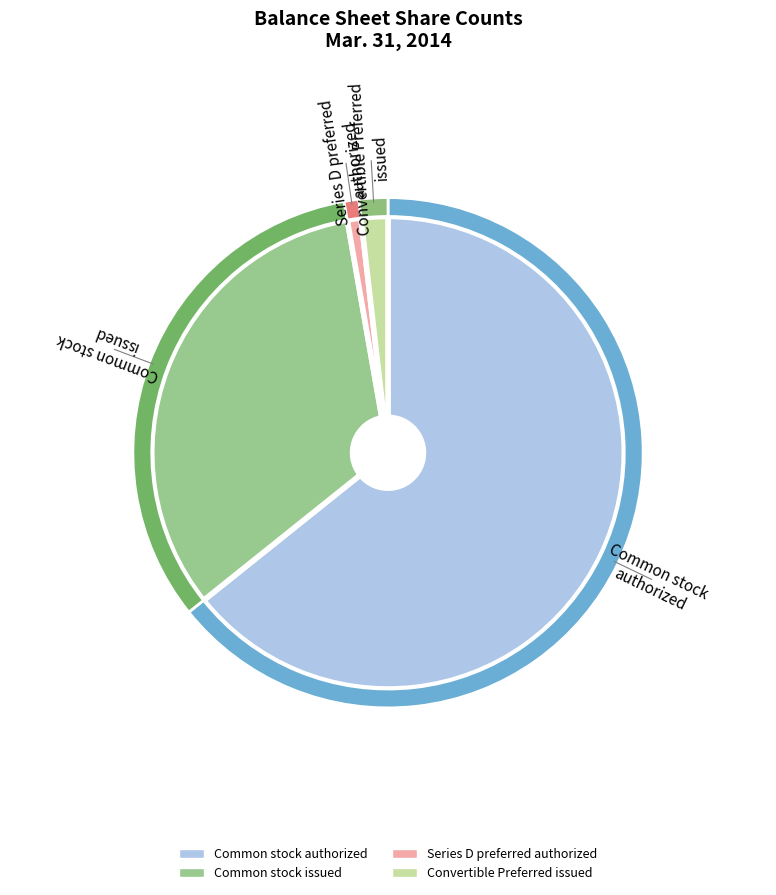

Between Series D preferred stock, authorized and Common stock, issued, which is larger?

Common stock, issued